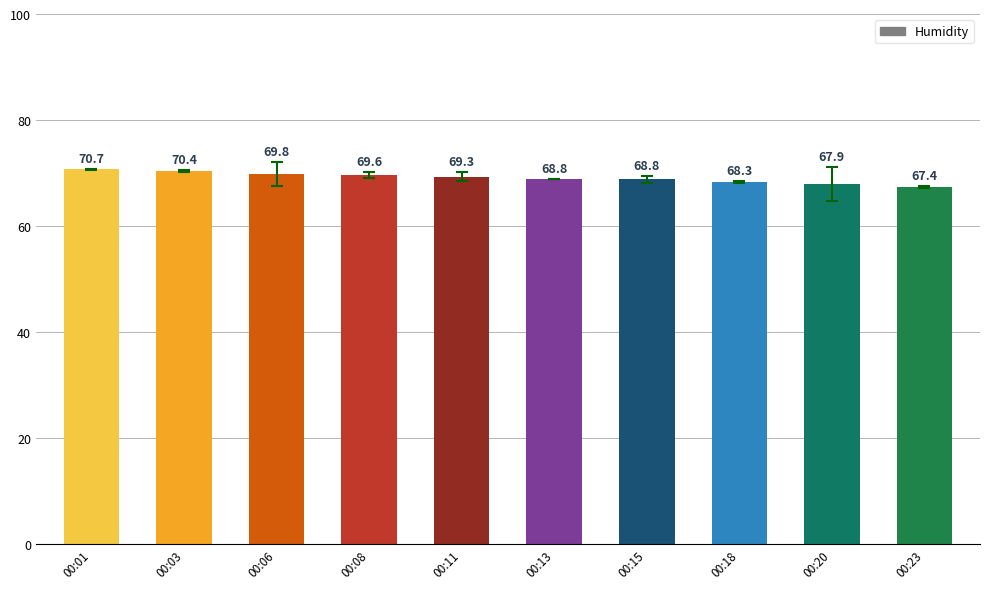

Where does the data first go above 69?

00:01